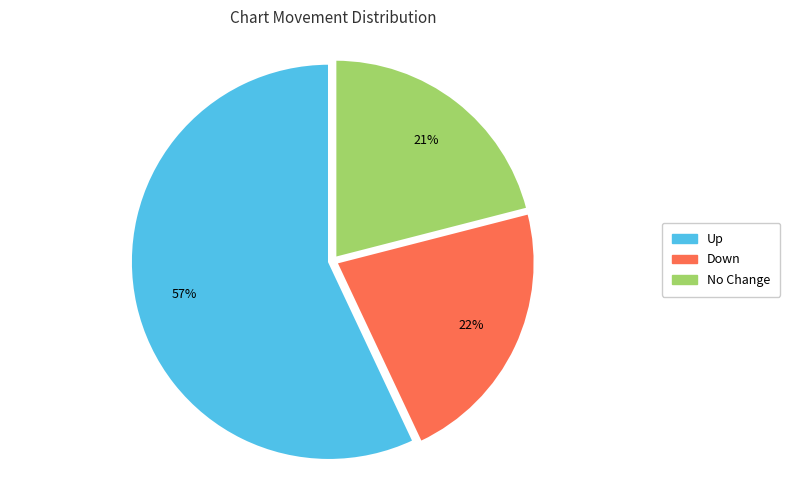

Is there any slice that represents more than half of the pie?

Yes